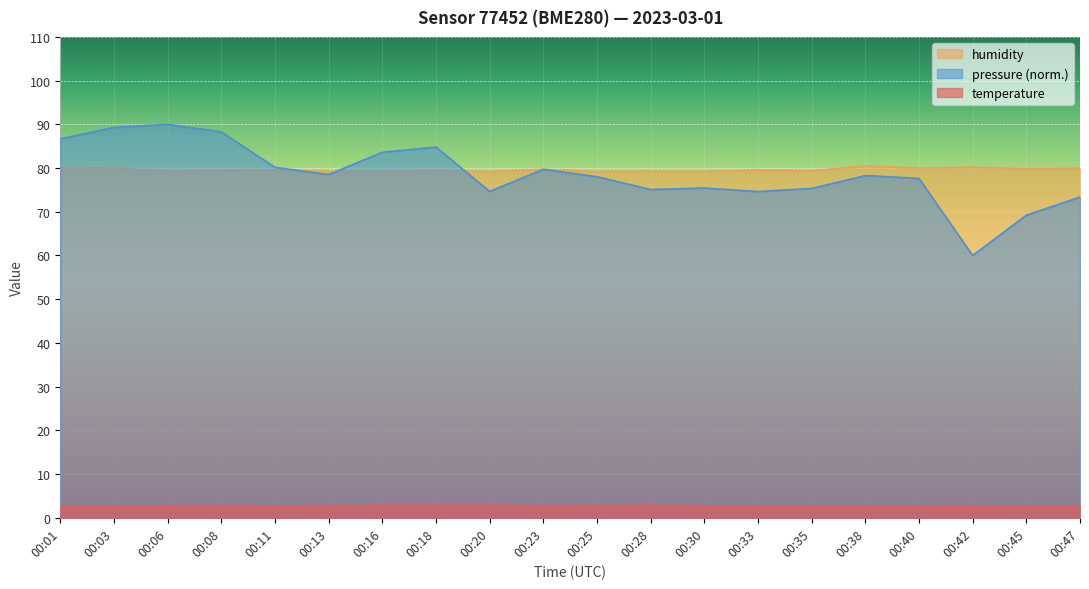

Count the number of categories in the chart.

20